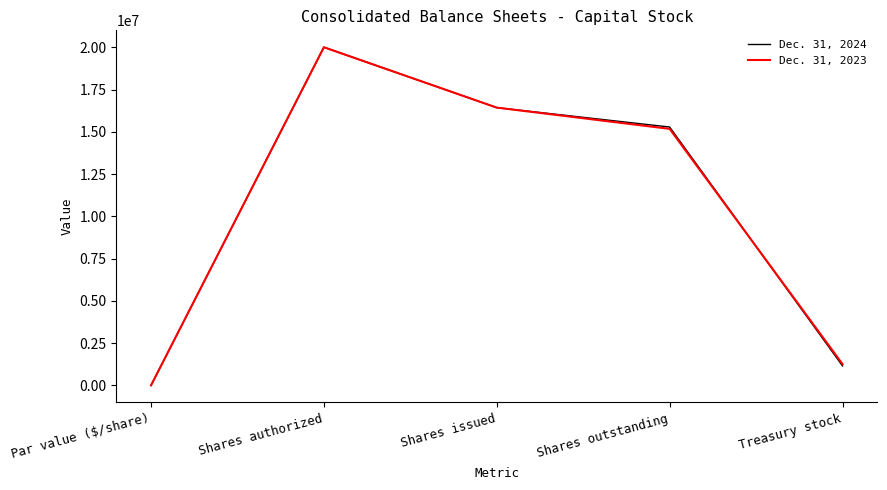

What is the difference between the maximum and second lowest values in the Dec. 31, 2023 series?

18743743